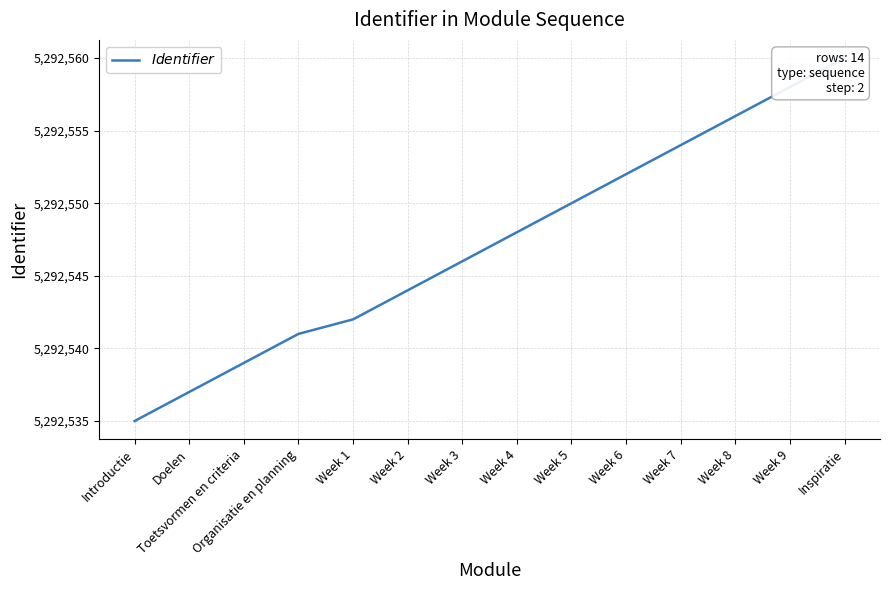

What is the approximate value at Week 6?

5292552